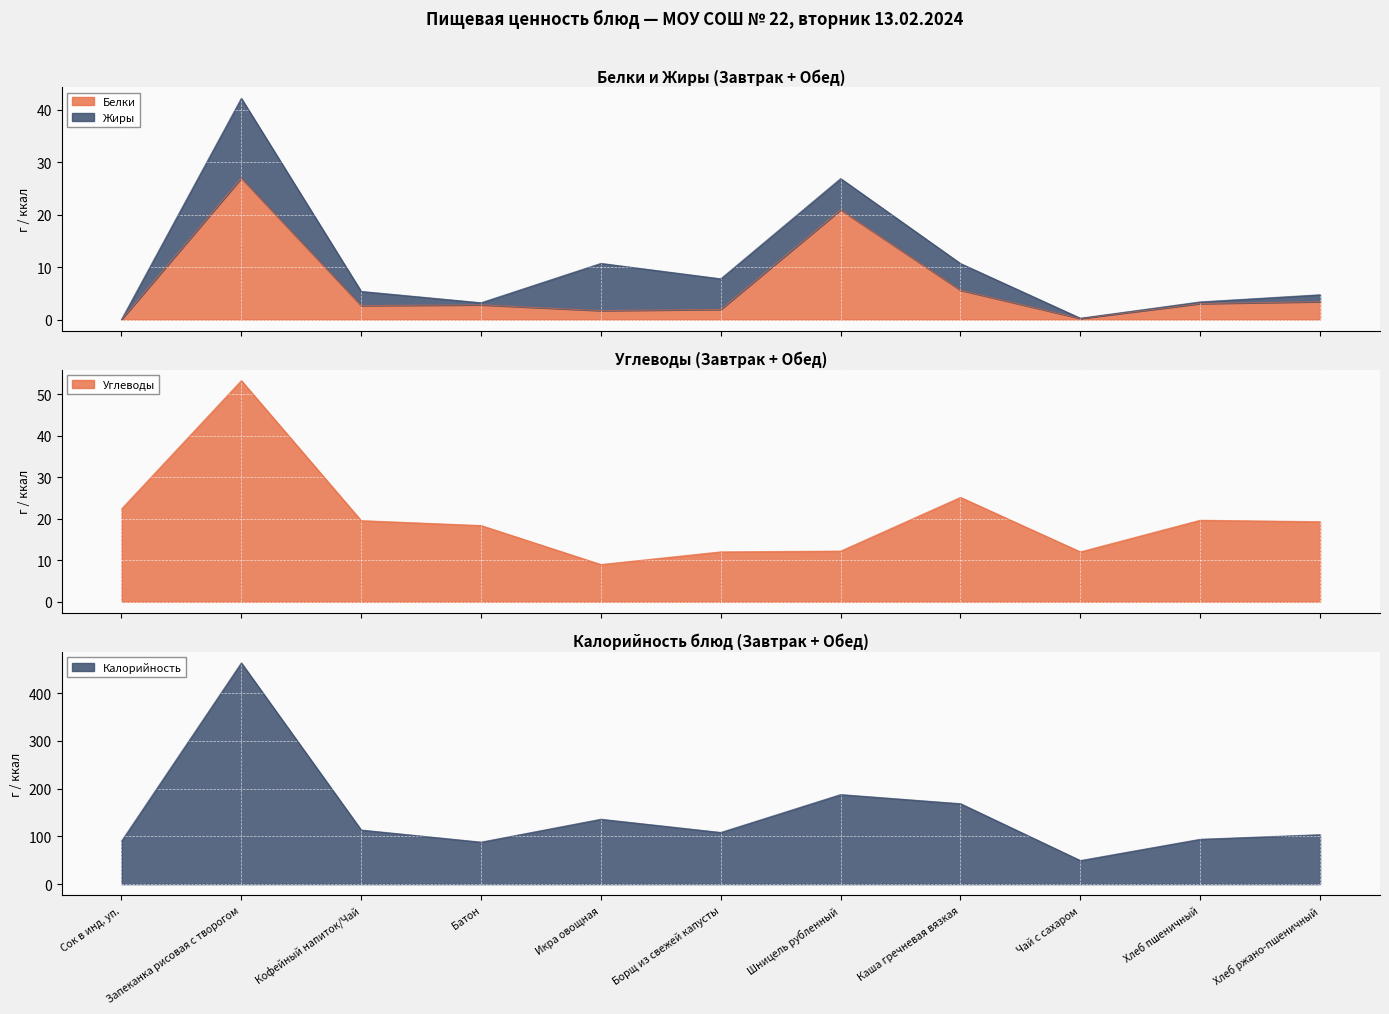

True or false: Белки has a value of 5.6 at Каша гречневая вязкая.

True